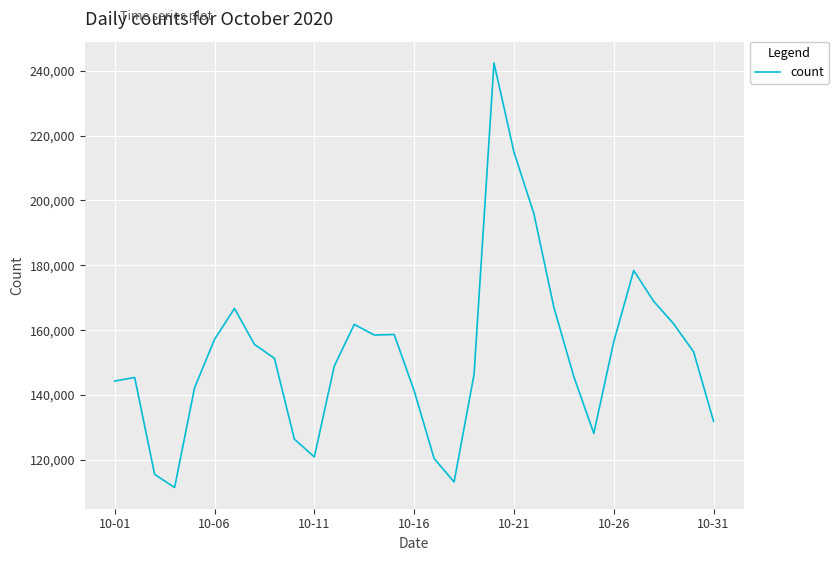

What is the minimum value shown in the chart?

111453